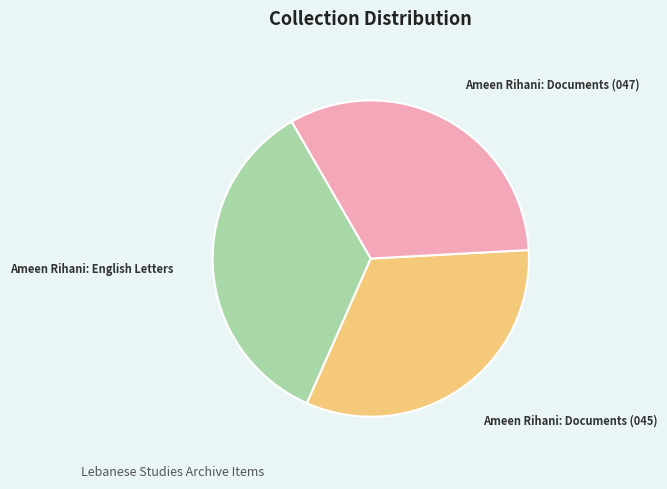

Does any single category account for the majority?

No